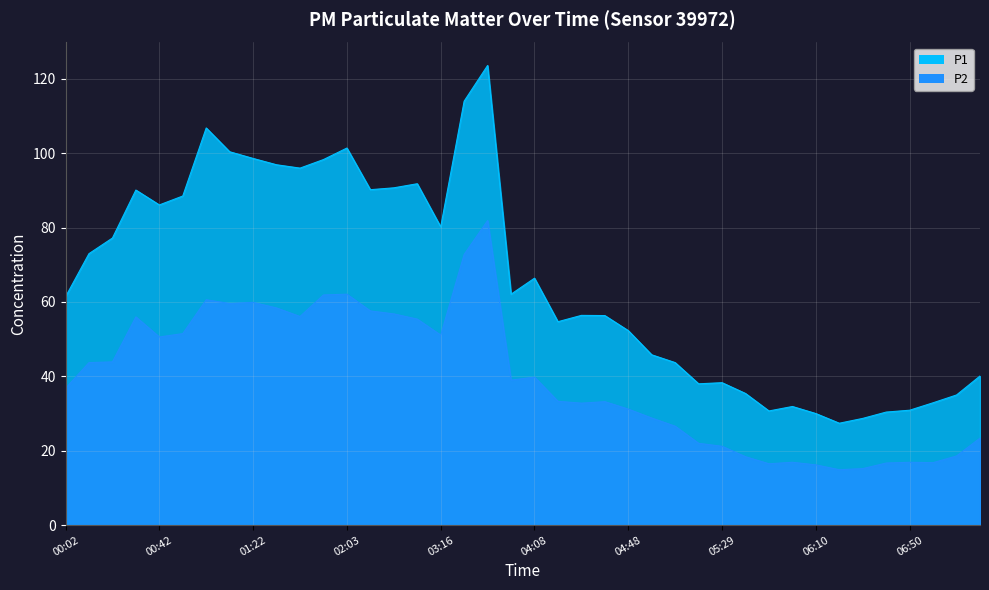

What is the value of the P1 point at the 3rd from the left?

77.2